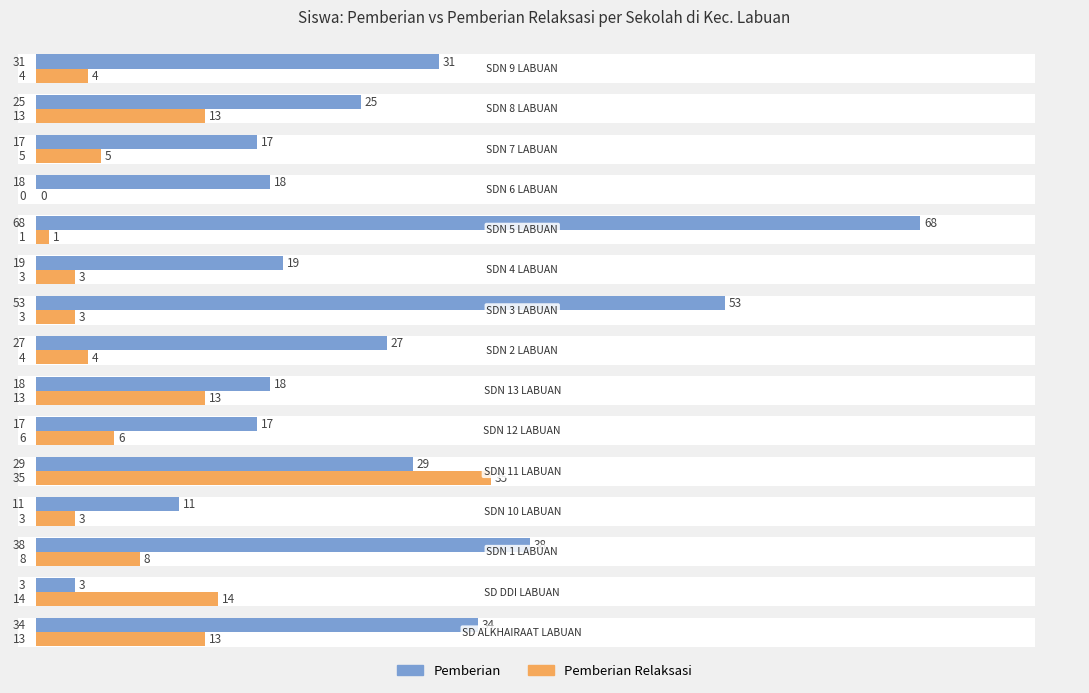

What is the difference between the second highest and second lowest values in the Pemberian Relaksasi series?

13